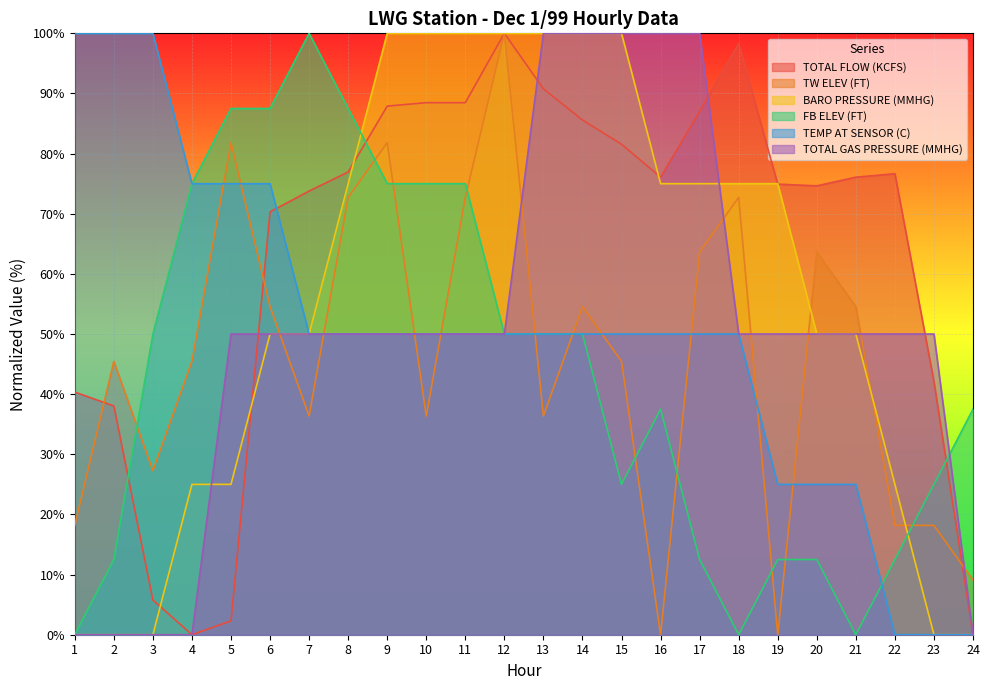

Which has a higher value, 13 or 7?

13